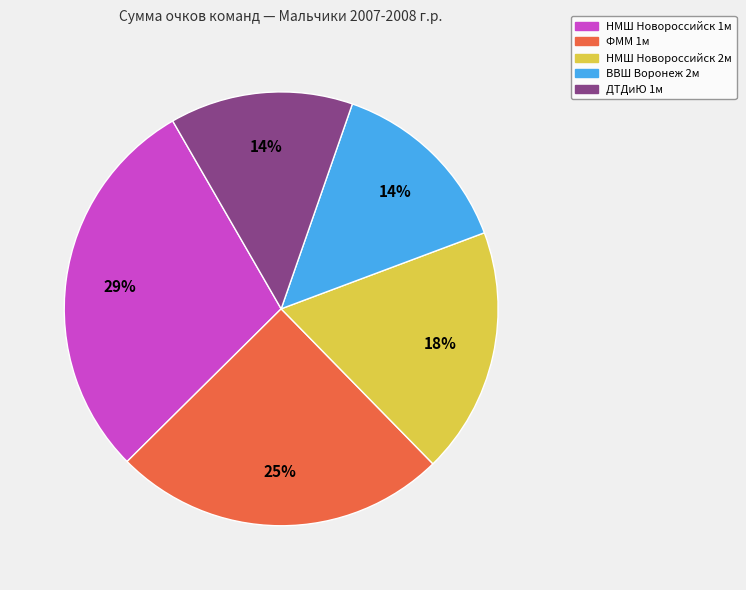

Between ДТДиЮ 1м and НМШ Новороссийск 2м, which is larger?

НМШ Новороссийск 2м